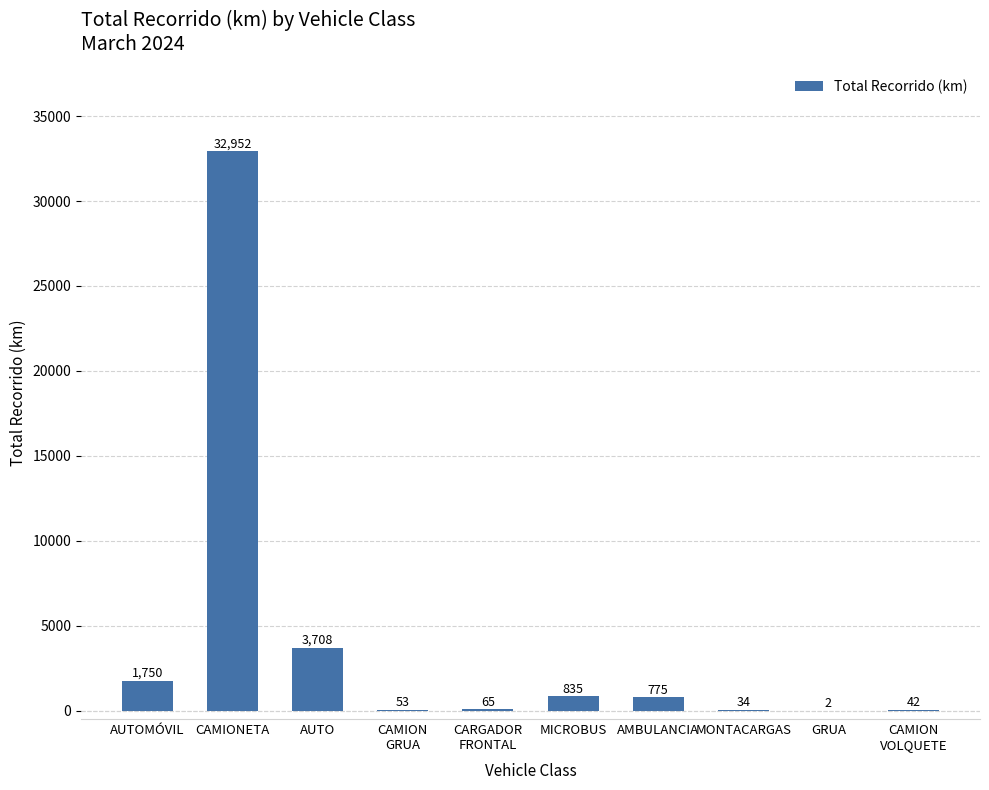

Are the bars horizontal?

No